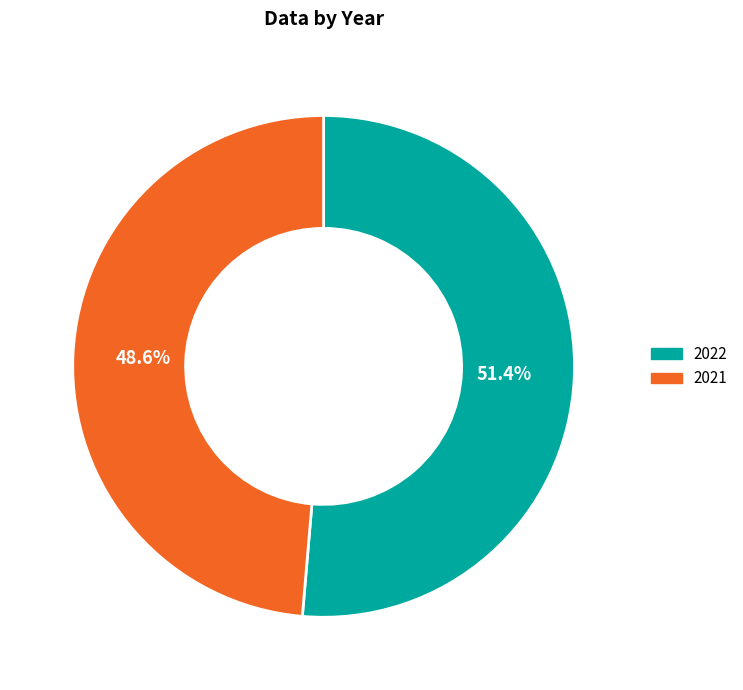

Combined, what portion of the pie is 2022 and 2021?

100.0%